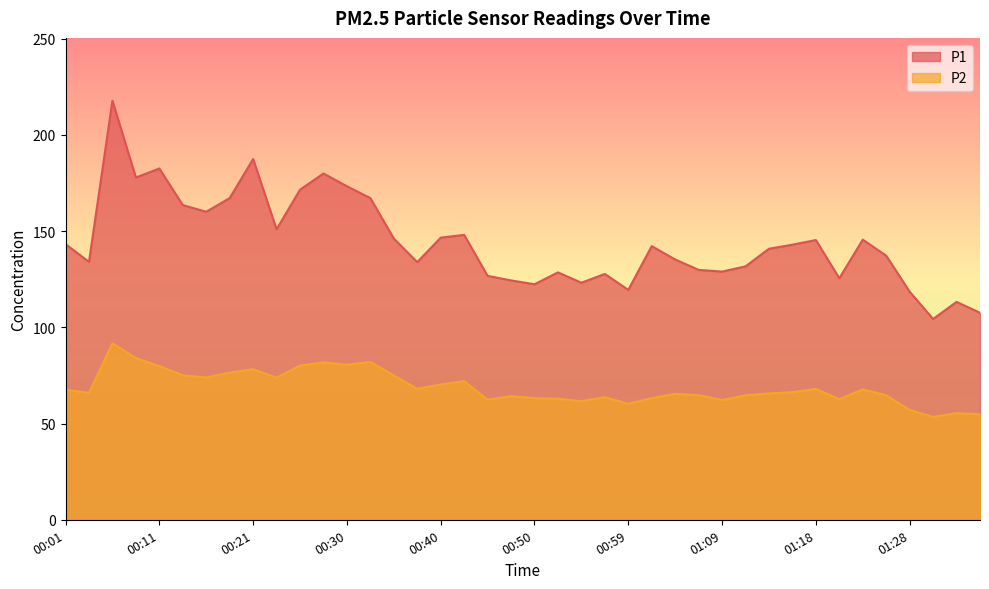

Count the number of data series in this chart.

2